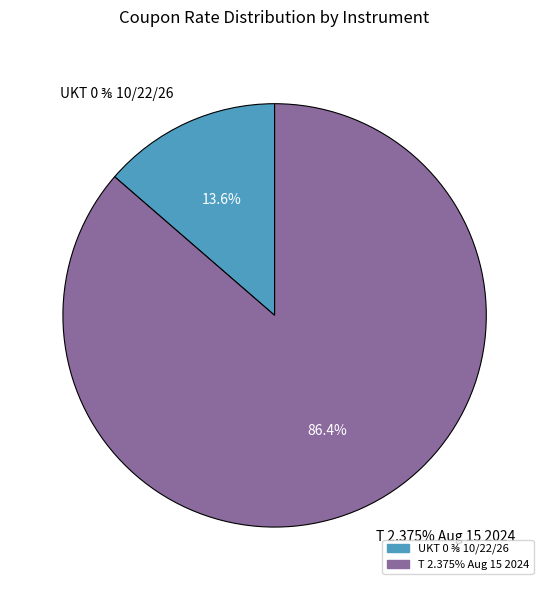

What is the largest slice in the pie chart?

T 2.375% Aug 15 2024